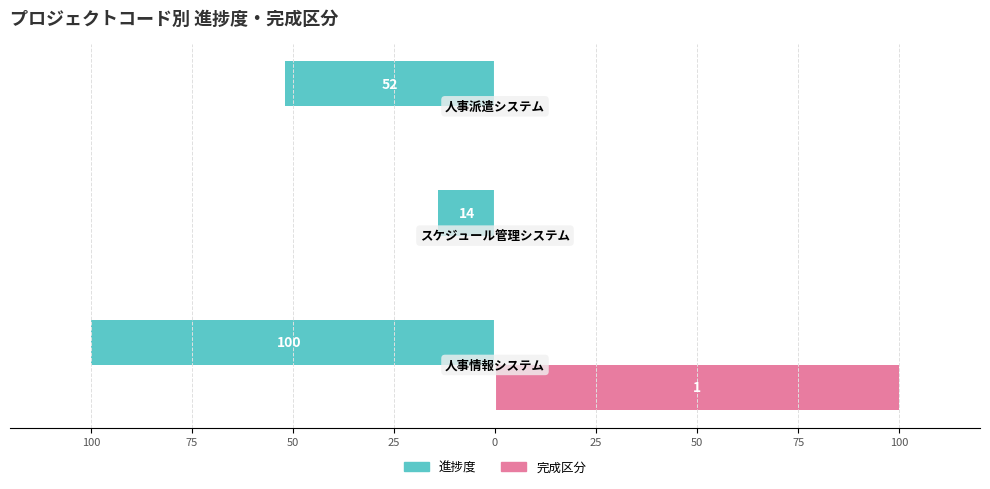

Rank the series by their average value, from lowest to highest.

進捗度, 完成区分